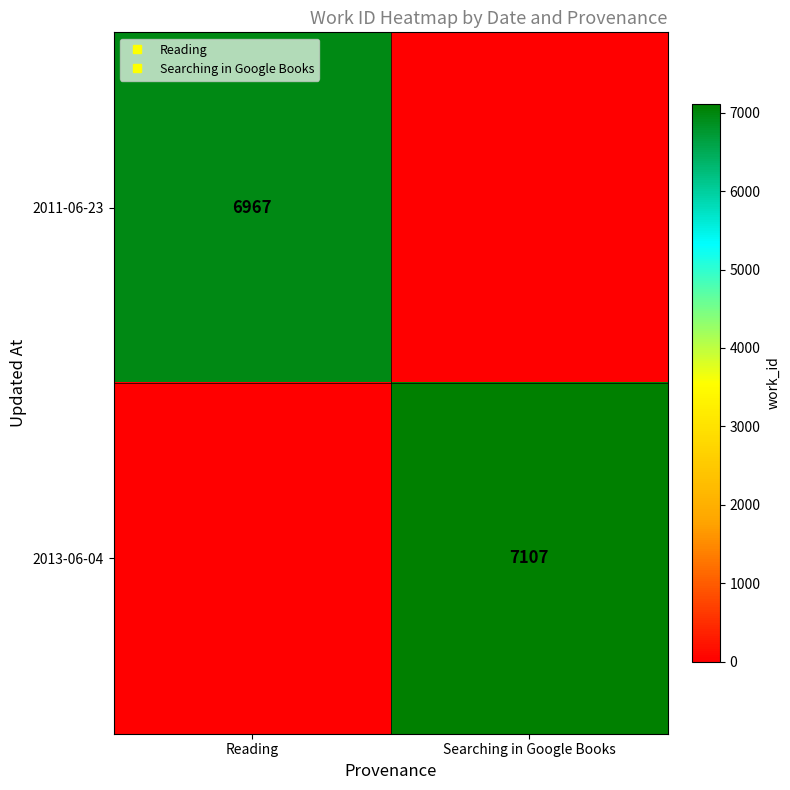

How many categories are shown in the chart?

2